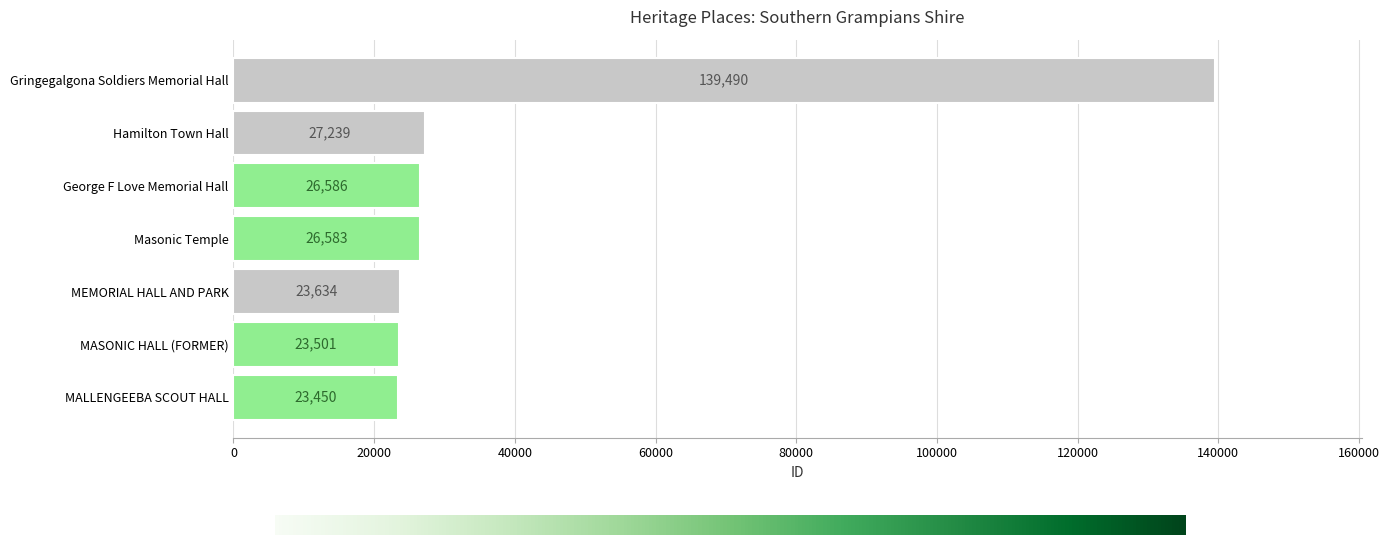

Reading top to bottom, extract all data points from this chart.

139490	27239	26586	26583	23634	23501	23450